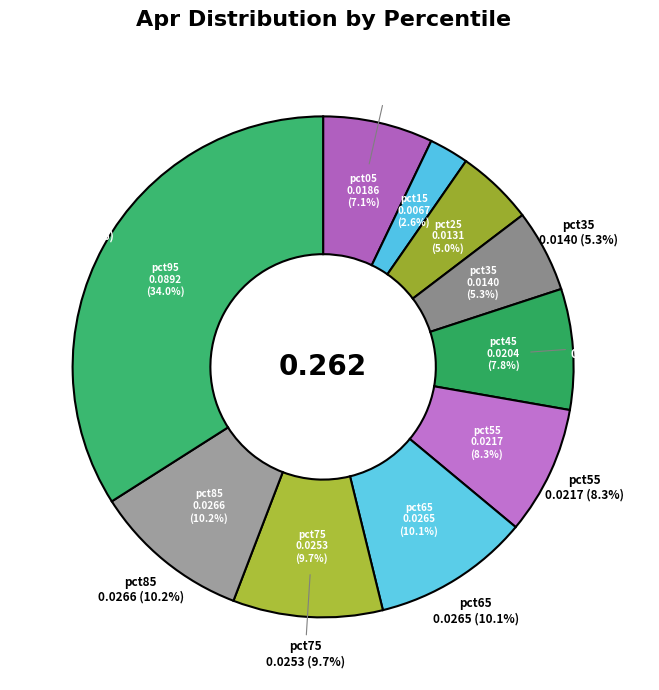

To the nearest percent, what portion does pct65 represent?

10%